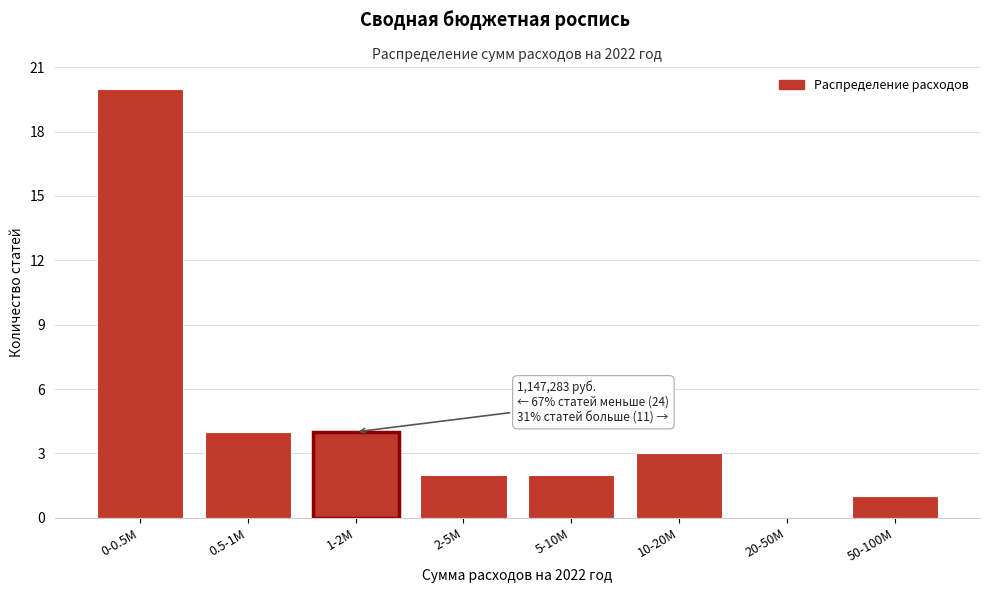

Reading left to right, list all the values displayed in this chart.

0-0.5M=20	0.5-1M=4	1-2M=4	2-5M=2	5-10M=2	10-20M=3	20-50M=0	50-100M=1